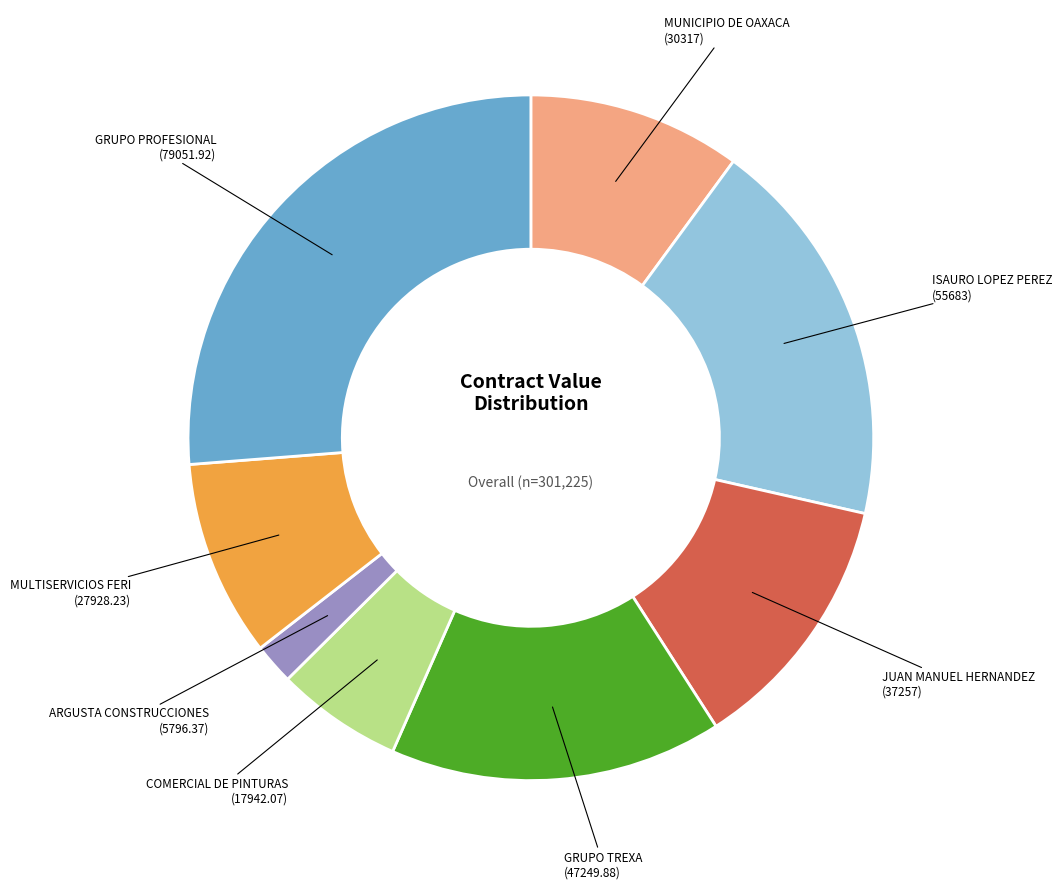

Is there any slice that represents more than half of the pie?

No